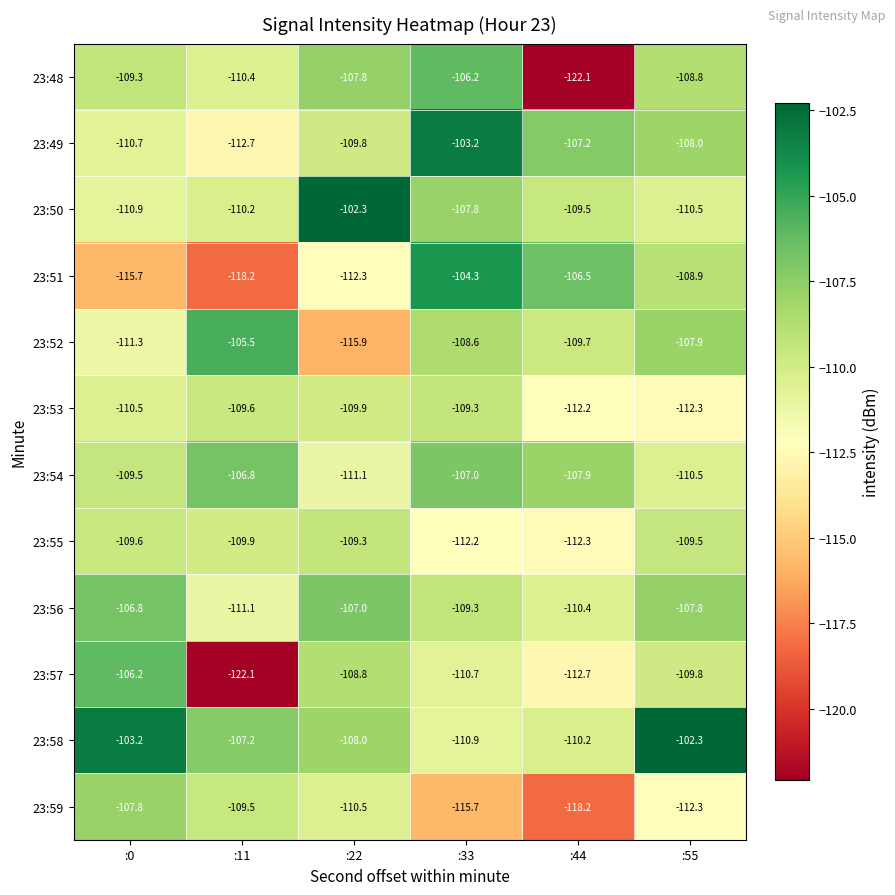

What is the difference between the highest and lowest values at :0?

12.5